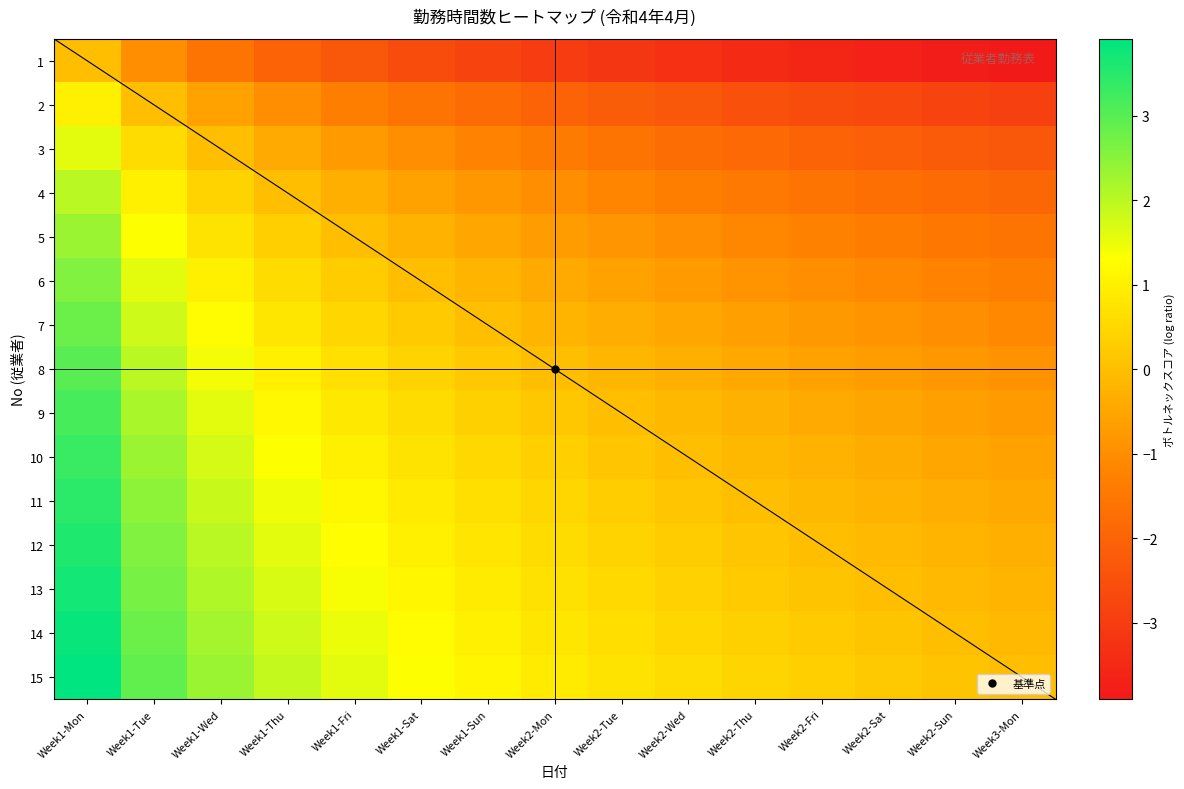

What is the greatest value displayed?

3.9